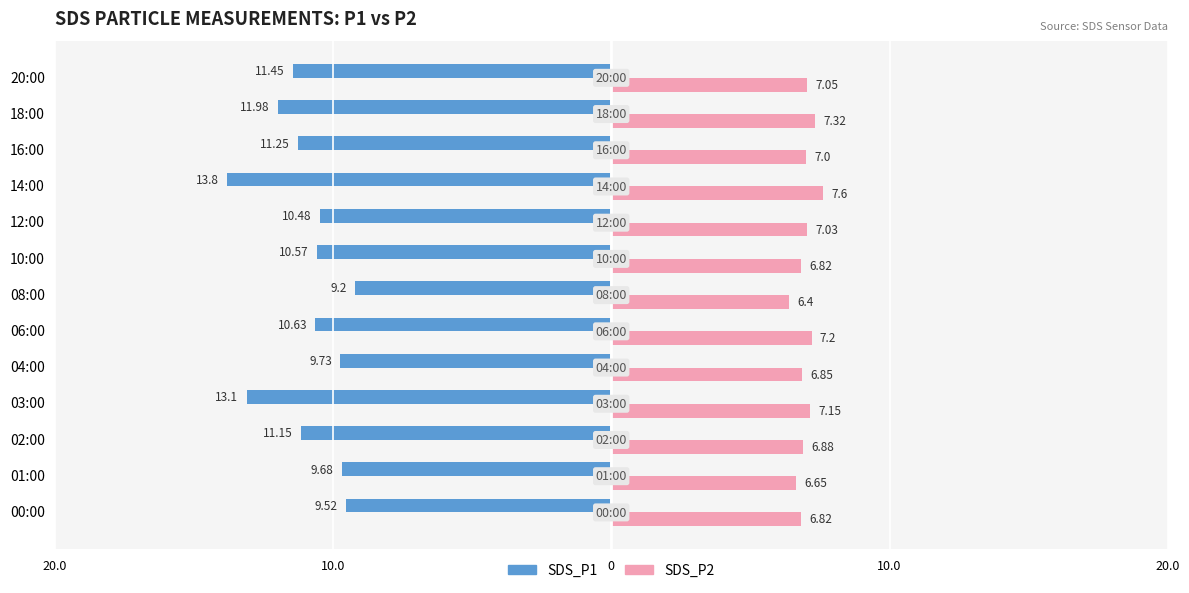

What are all the series names shown in the legend?

SDS_P1, SDS_P2